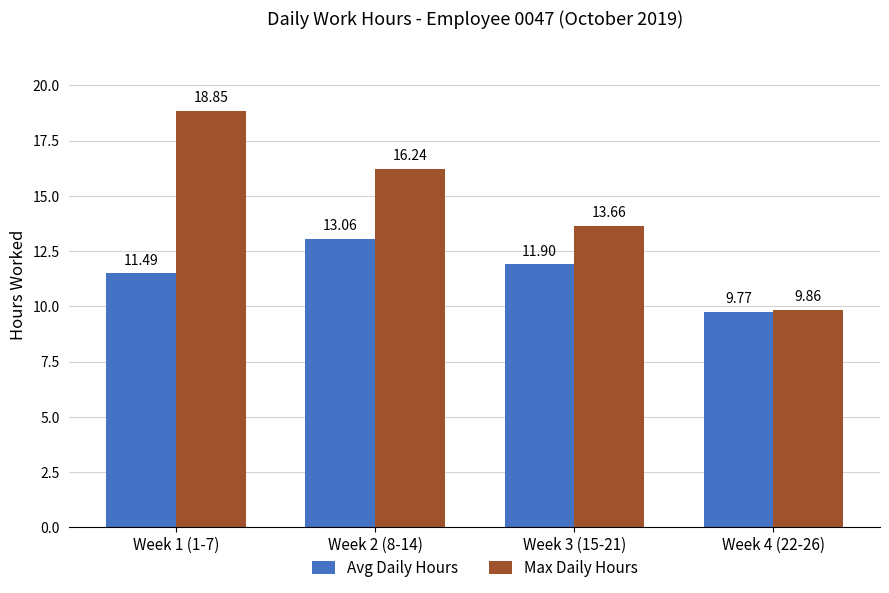

Where is Avg Daily Hours nearest to the value 11?

Week 1 (1-7)